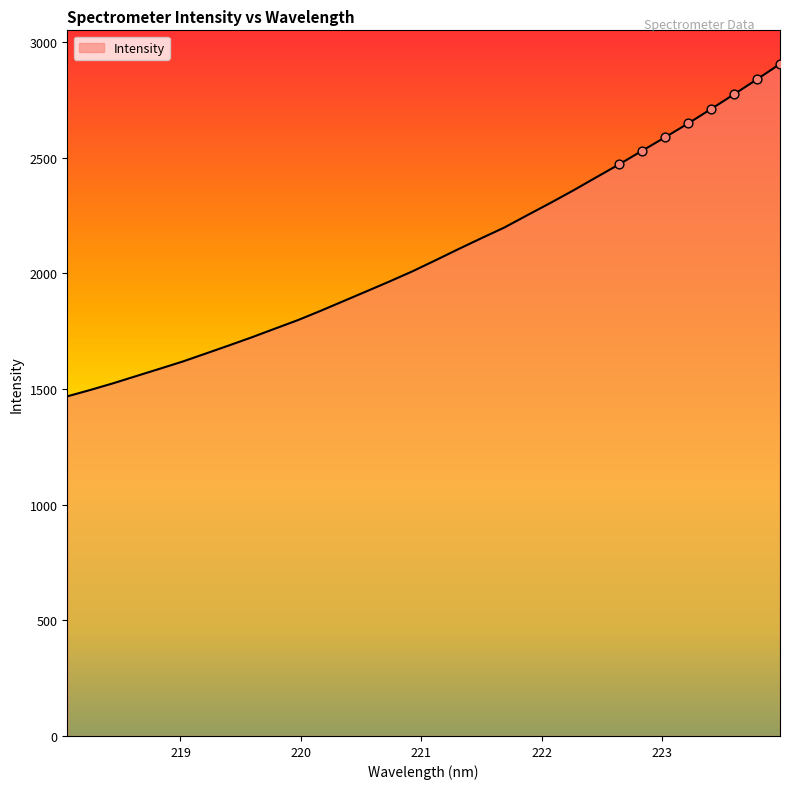

What is the greatest value displayed?

2905.2